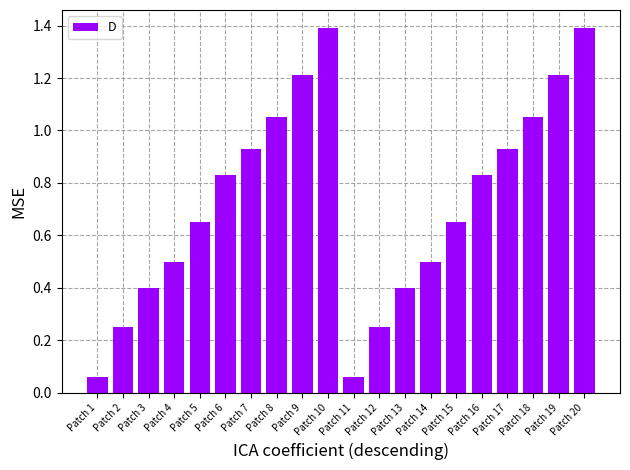

What is the difference between the maximum and second lowest values?

1.3